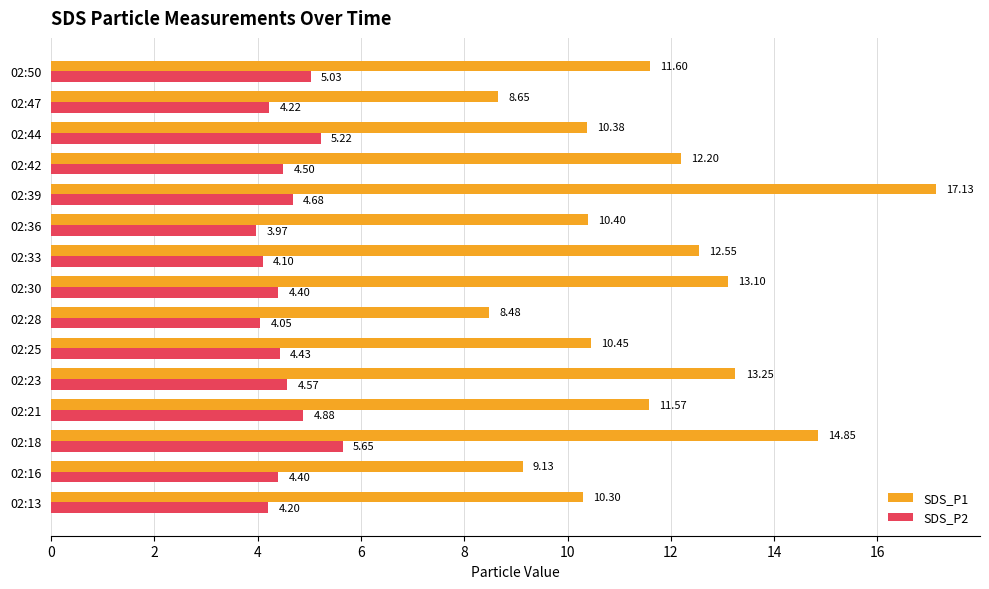

At which category does the chart reach its peak across all series?

02:39